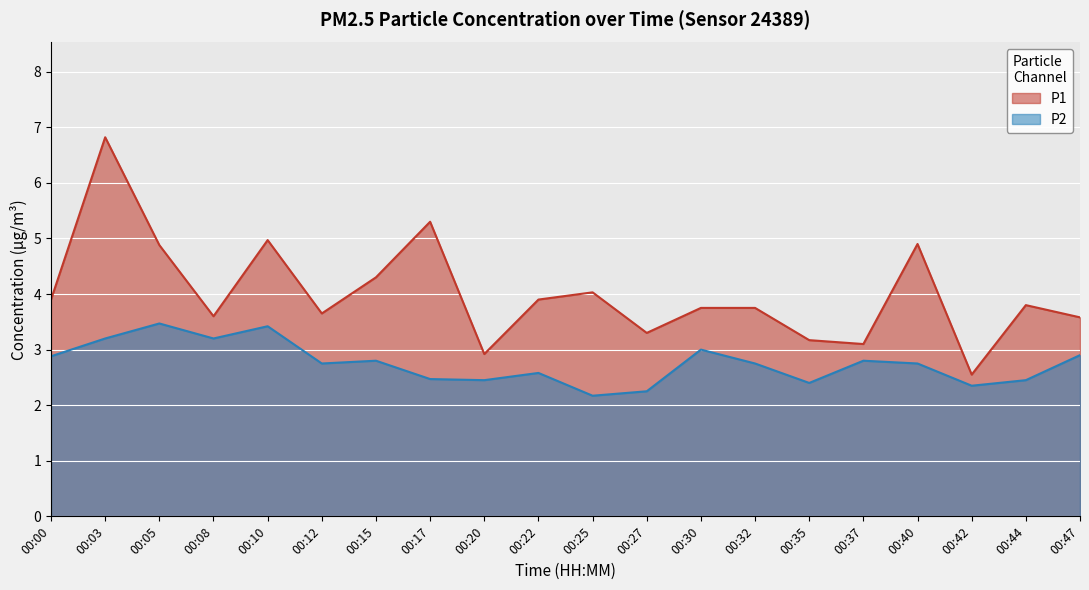

In P2, how many points are lower than both neighbors (excluding endpoints)?

6